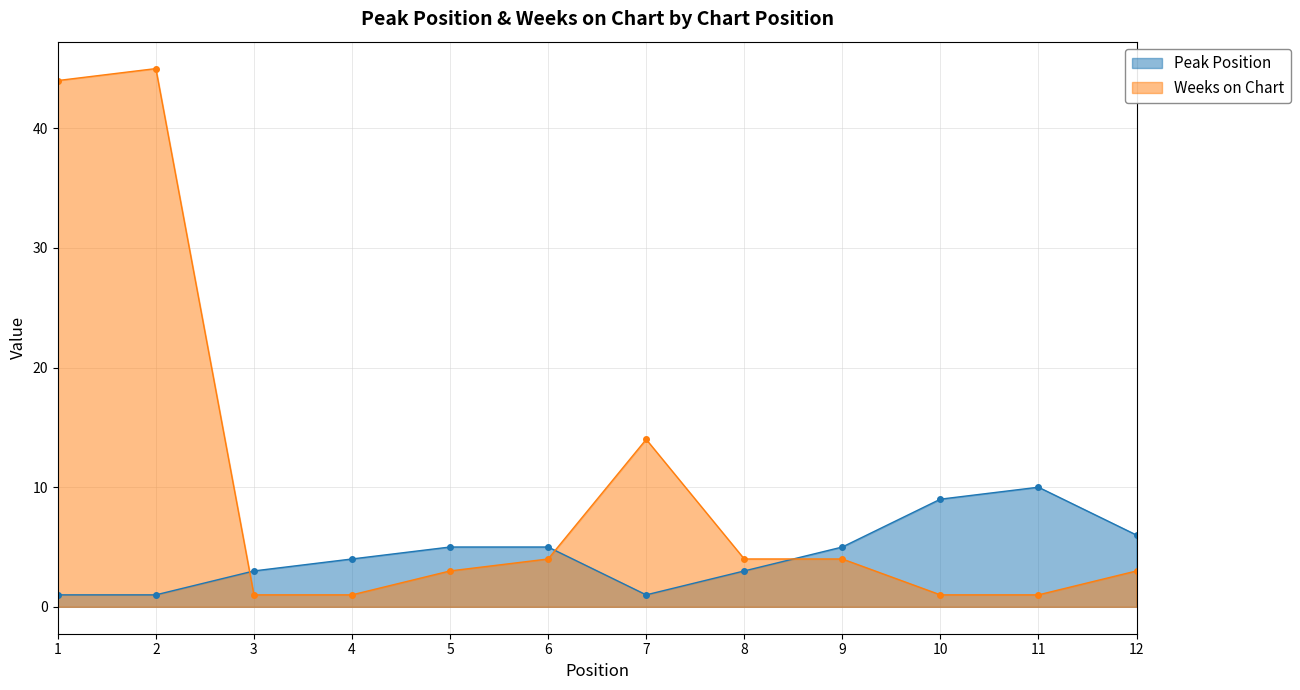

The Peak Position series shows 1 at 7. True or false?

True